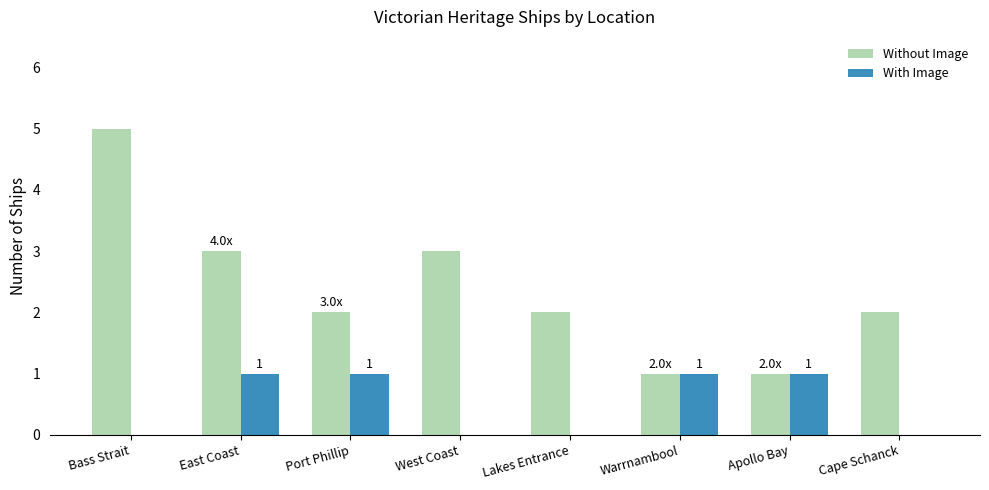

How many groups of bars are there?

8